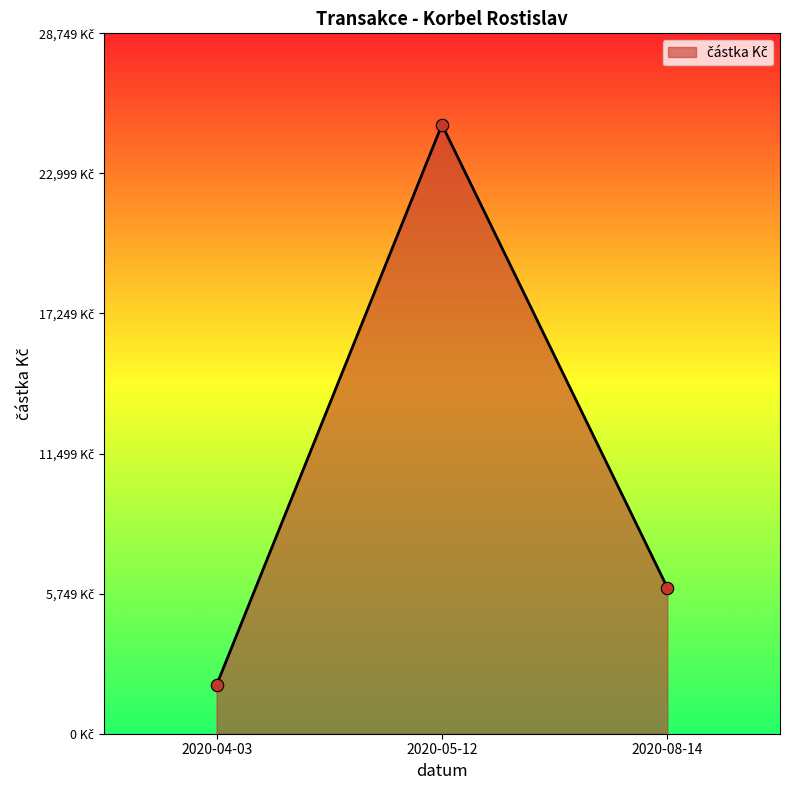

What is the change in value from 2020-05-12 to 2020-08-14?

-19000